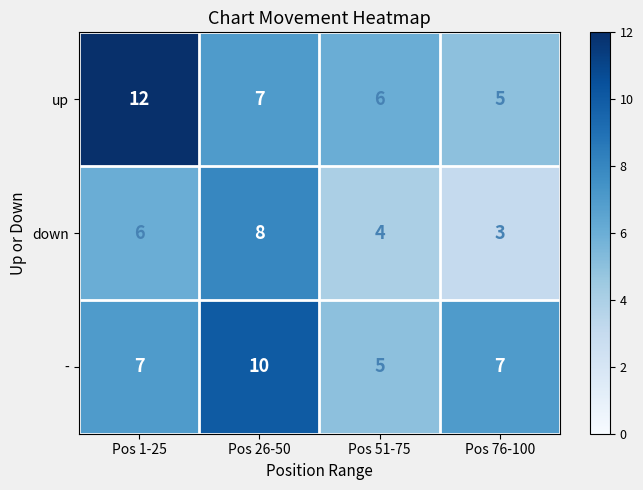

What is the difference between the up values at Pos 51-75 and Pos 1-25?

6